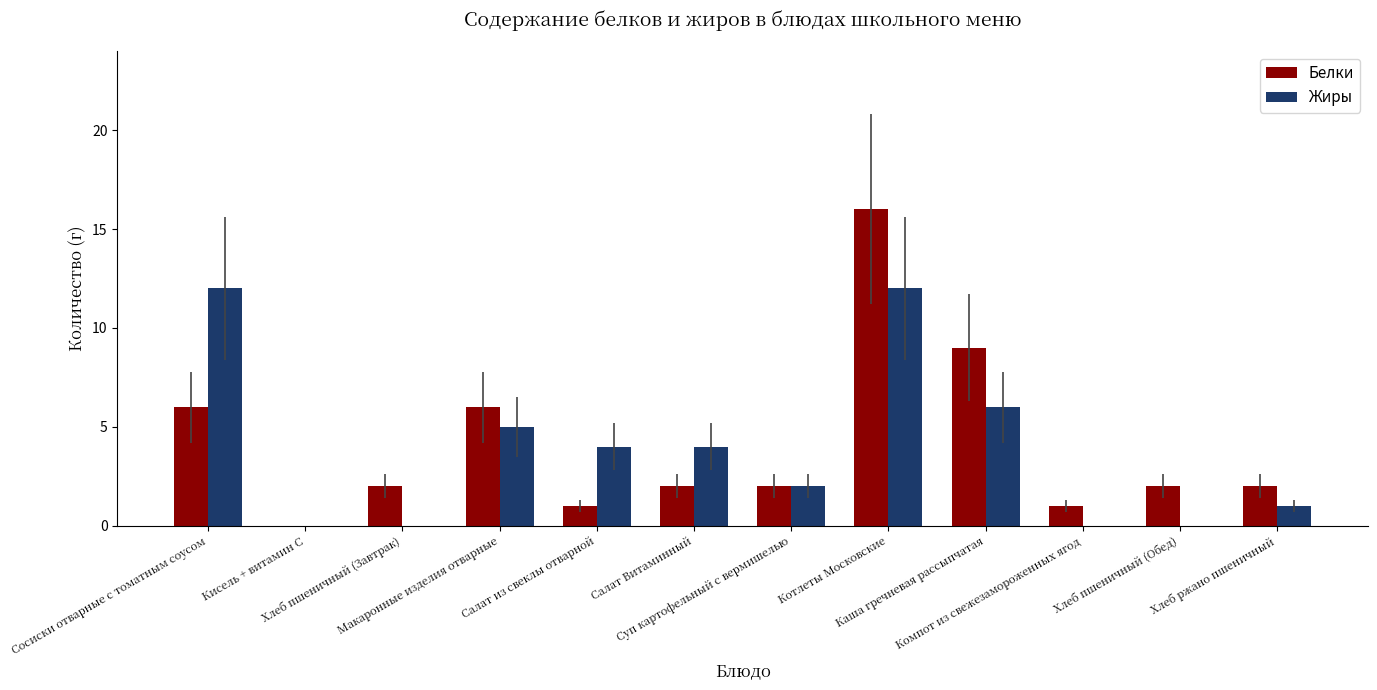

Reading left to right, extract all data points from this chart.

Белки: 6	0	2	6	1	2	2	16	9	1	2	2
Жиры: 12	0	0	5	4	4	2	12	6	0	0	1